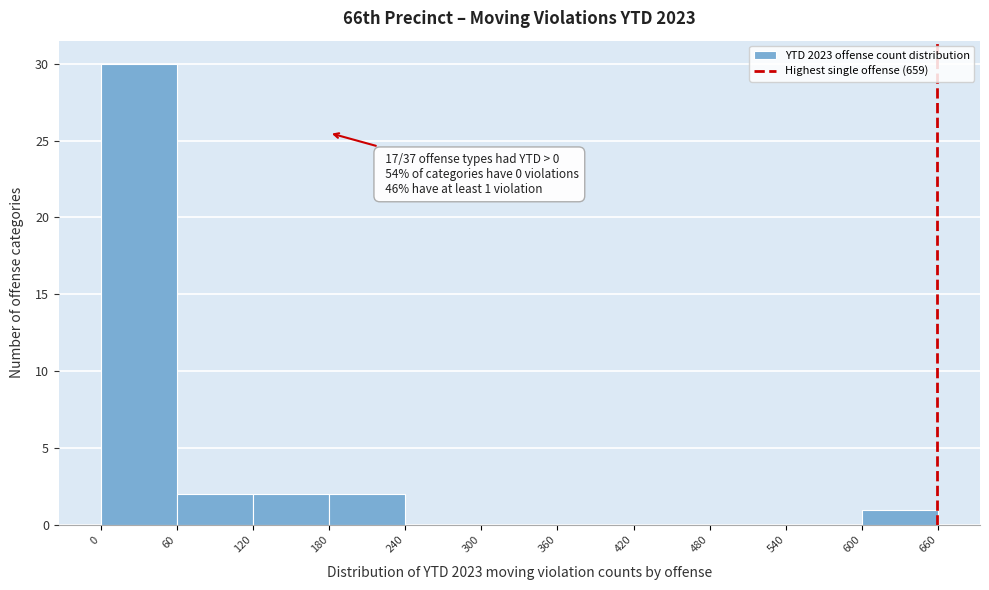

Which range on the x-axis has the tallest bar?

0 to 60